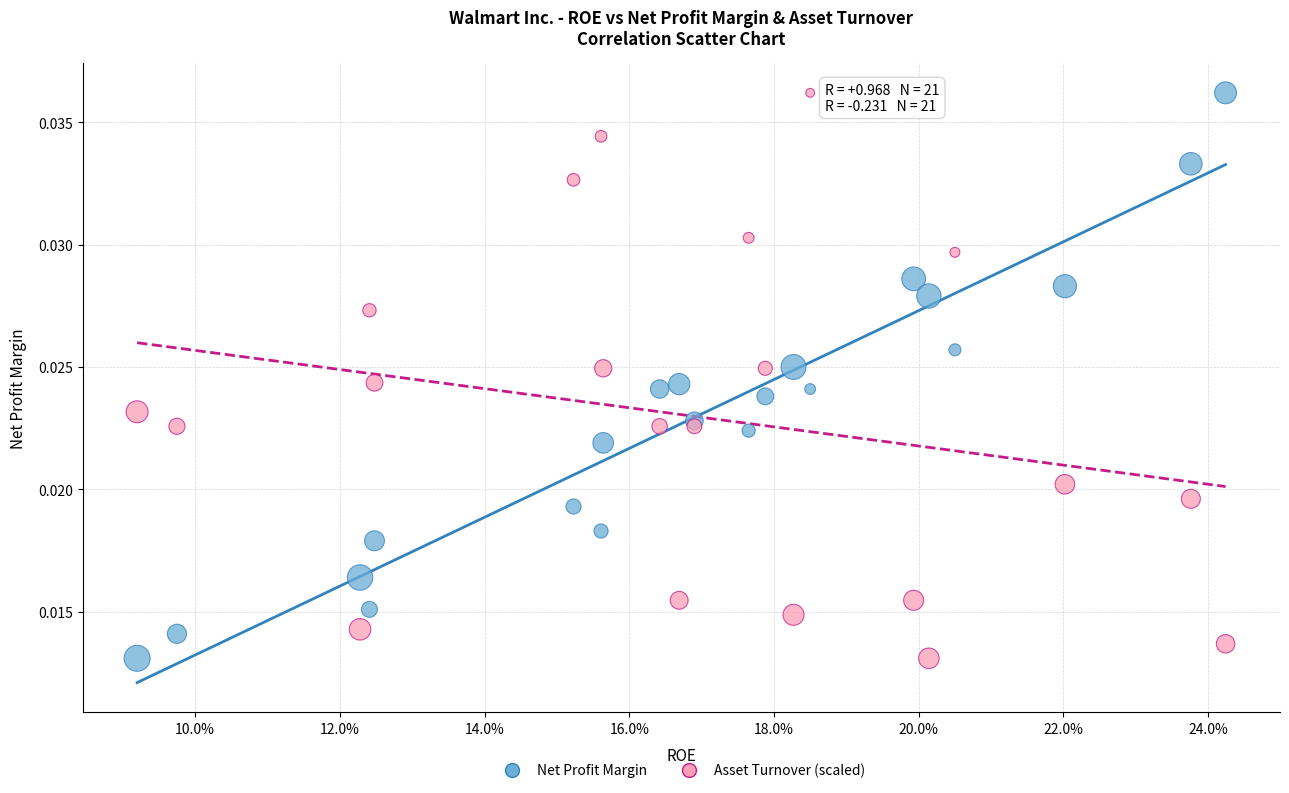

What are all the series names shown in the legend?

Net Profit Margin, Asset Turnover (scaled)